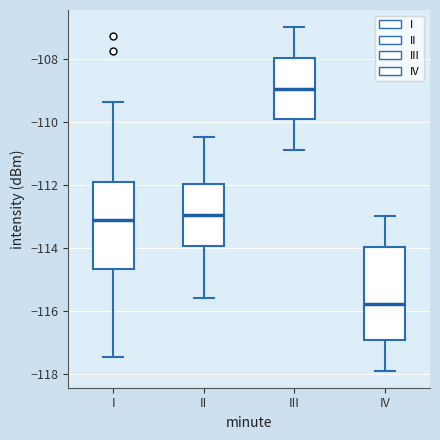

Where is the upper edge of the box for IV on the y-axis? The values are not printed on the chart, so give them approximately, as read against the axis.

-114.0